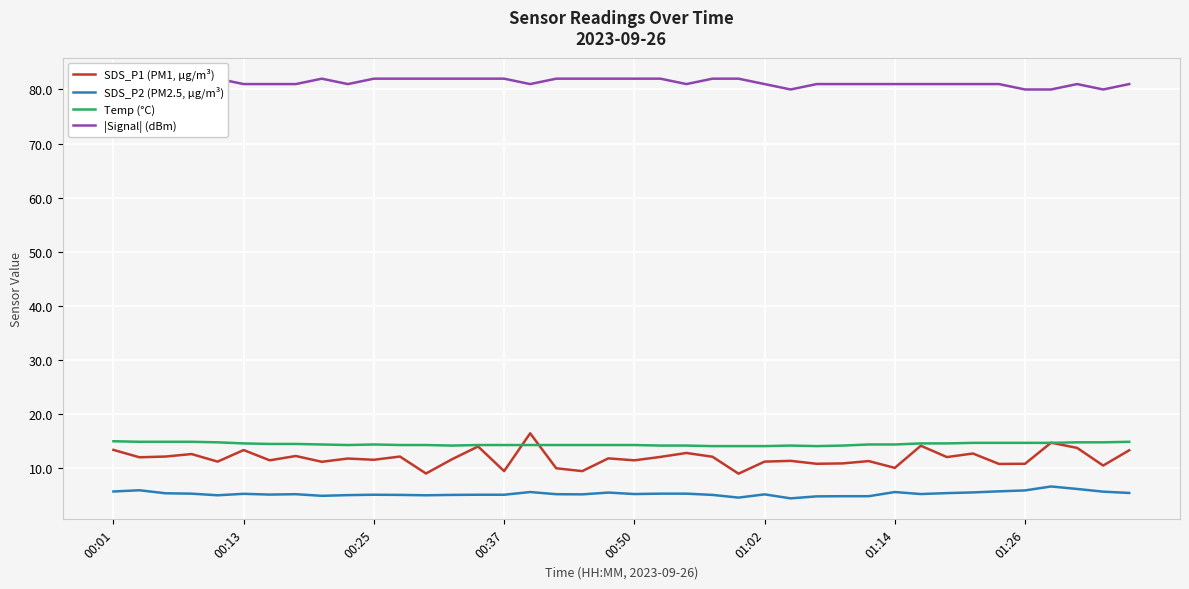

At which category is the sum across all series the highest?

16